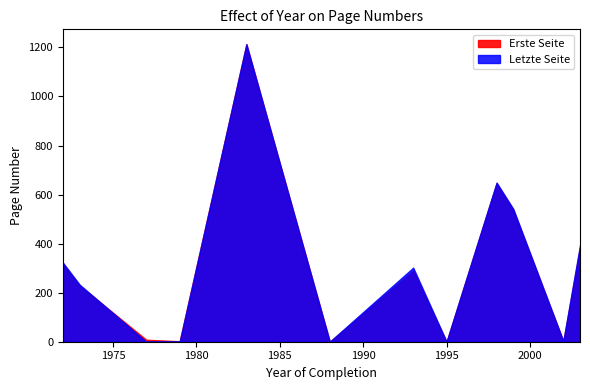

Where is the first local maximum for Erste Seite?

1972